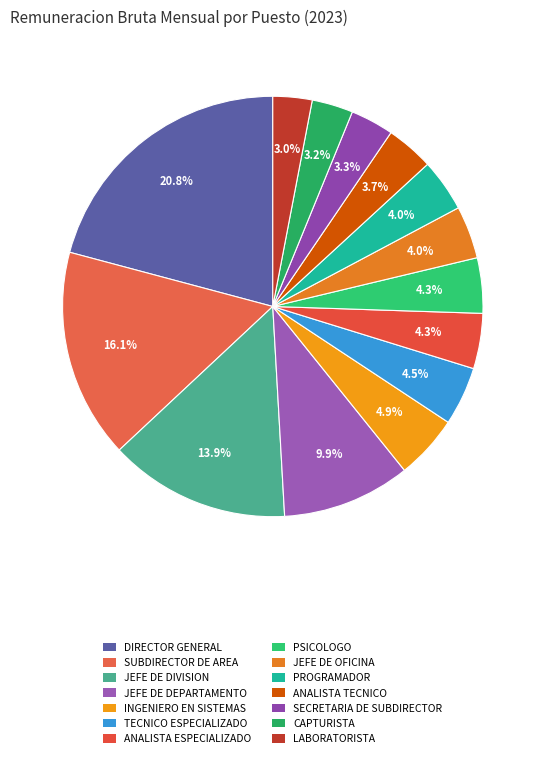

What is the ratio of the value at CAPTURISTA to the value at LABORATORISTA?

1.1